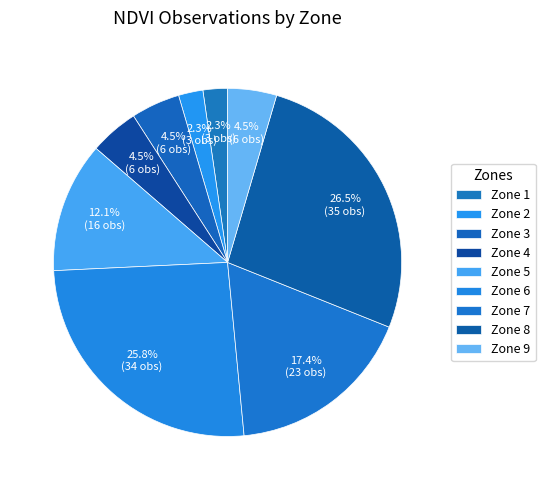

Which slice is the largest?

Zone 8